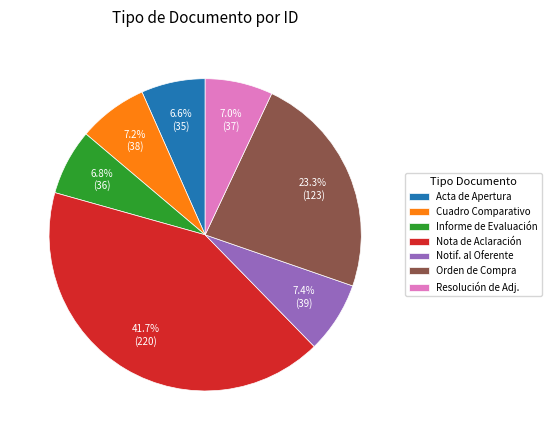

True or false: Nota de Aclaración accounts for 42% of the total.

True